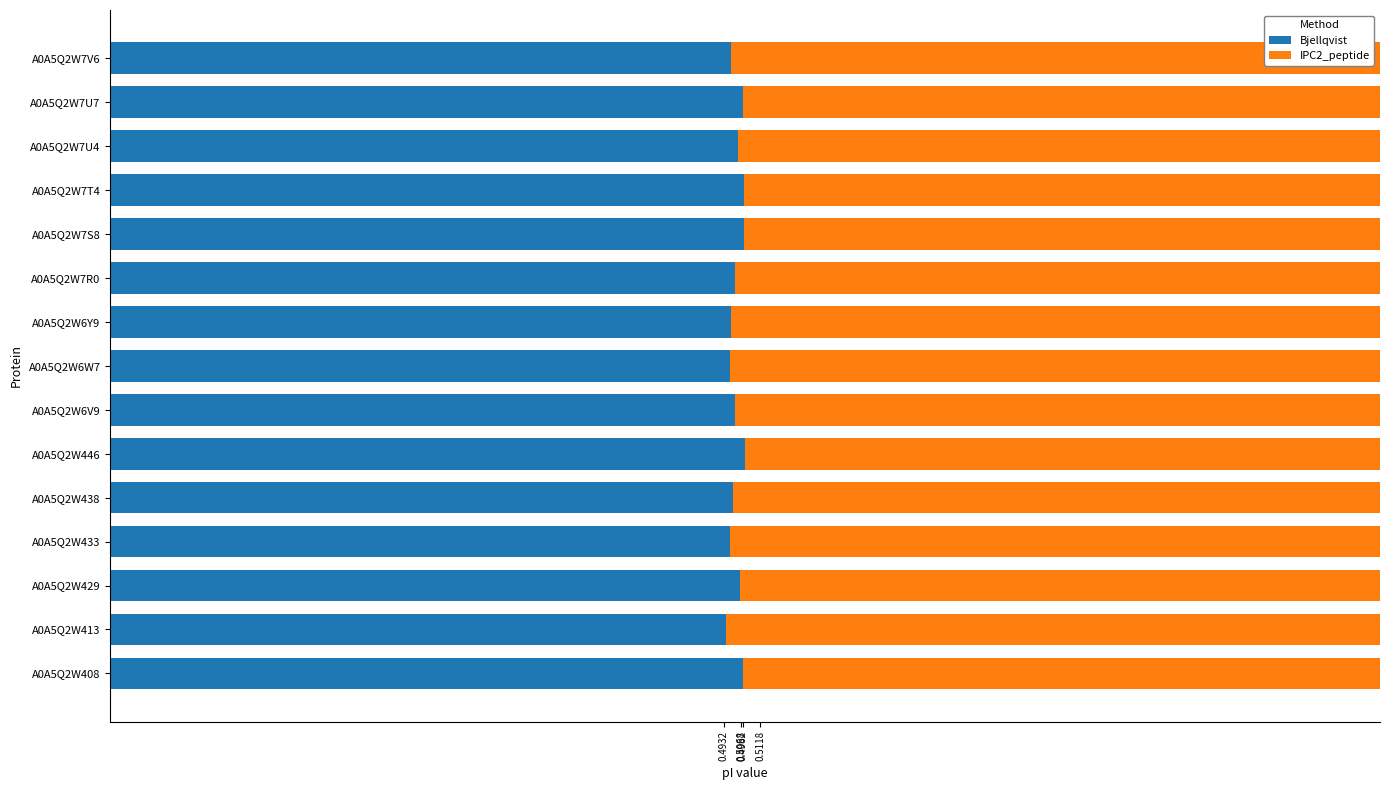

Reading left to right, transcribe all the data shown in this chart.

Bjellqvist: 0.5	0.5	0.5	0.5	0.5	0.5	0.5	0.5	0.5	0.5	0.5	0.5	0.5	0.5	0.5
IPC2_peptide: 0.5	0.5	0.5	0.5	0.5	0.5	0.5	0.5	0.5	0.5	0.5	0.5	0.5	0.5	0.5